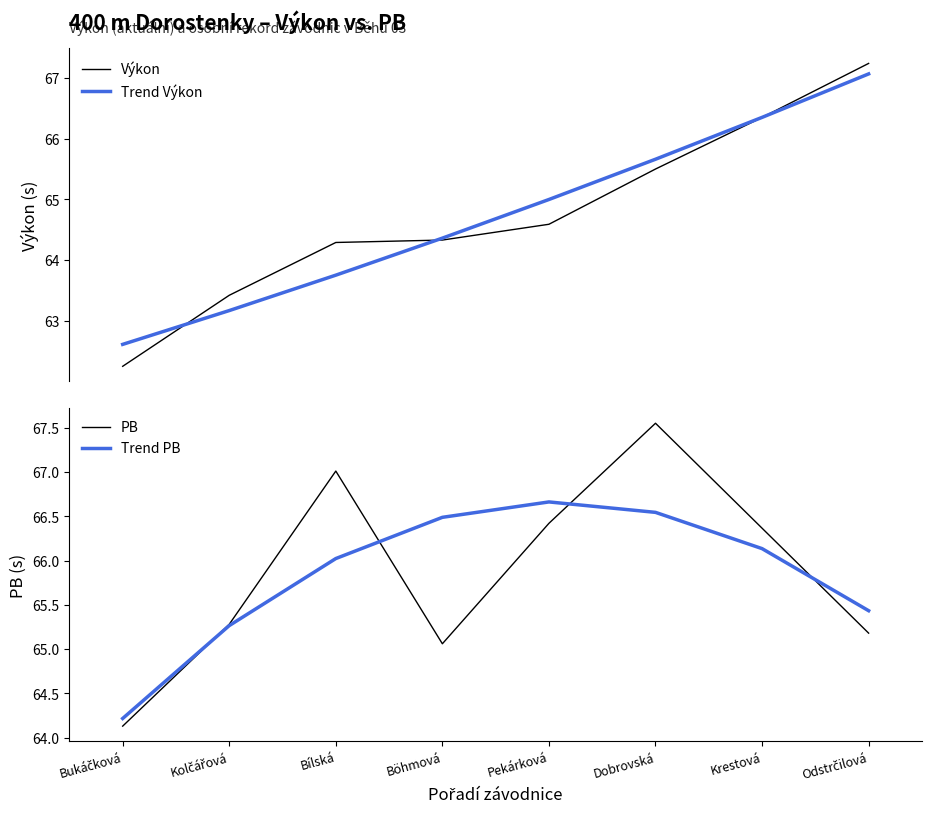

What is the difference between the maximum and second lowest values?

3.9